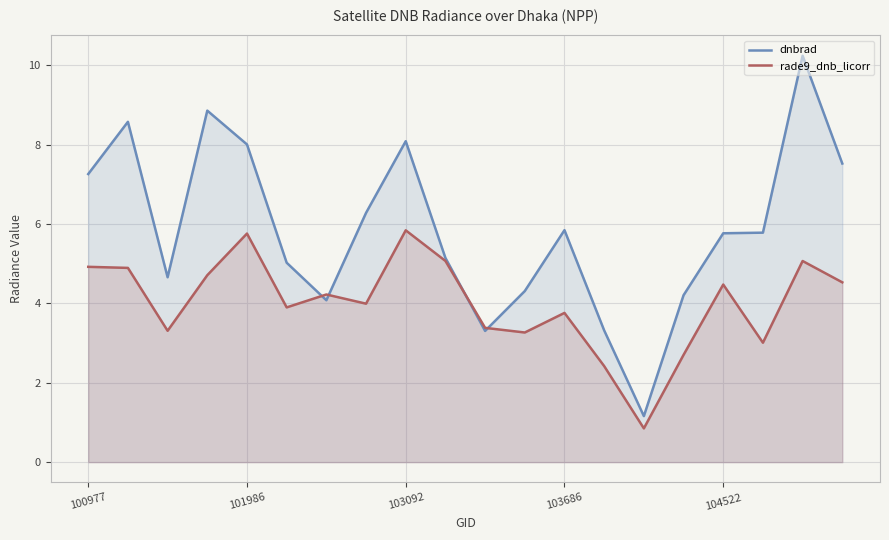

How many lines are shown in the chart?

2